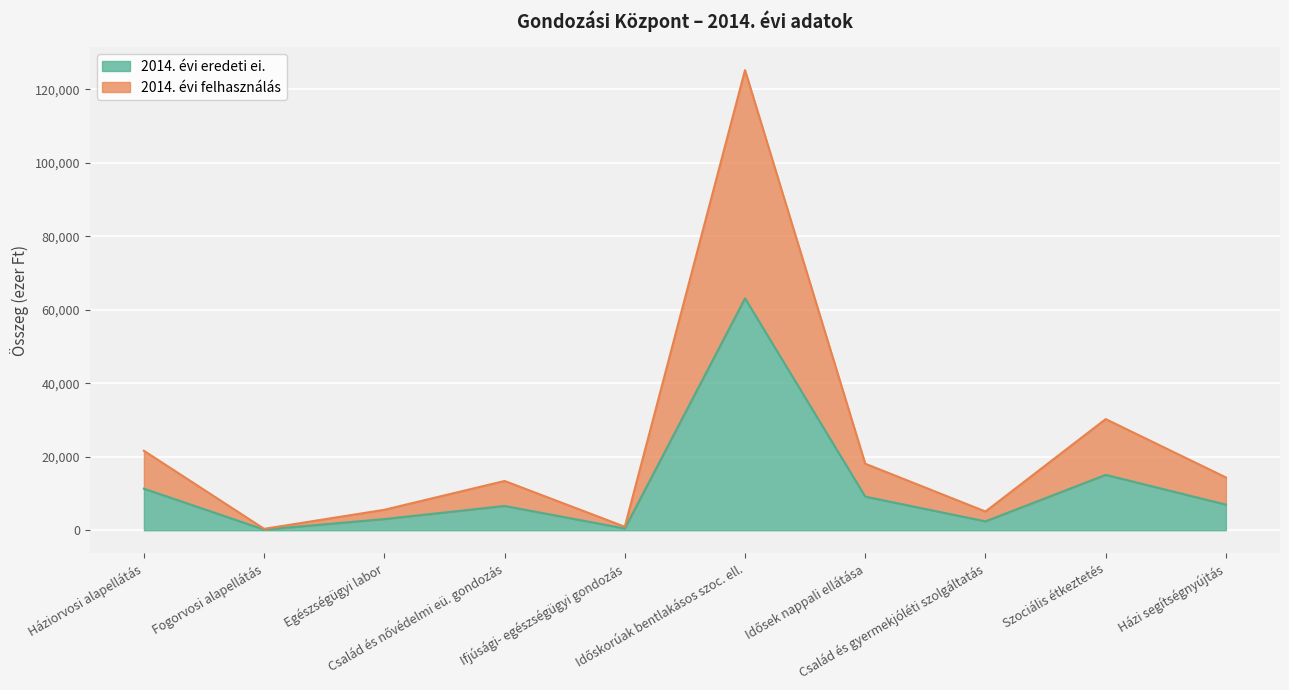

Rank the series at Család és gyermekjóléti szolgáltatás from highest to lowest value.

2014. évi felhasználás, 2014. évi eredeti ei.